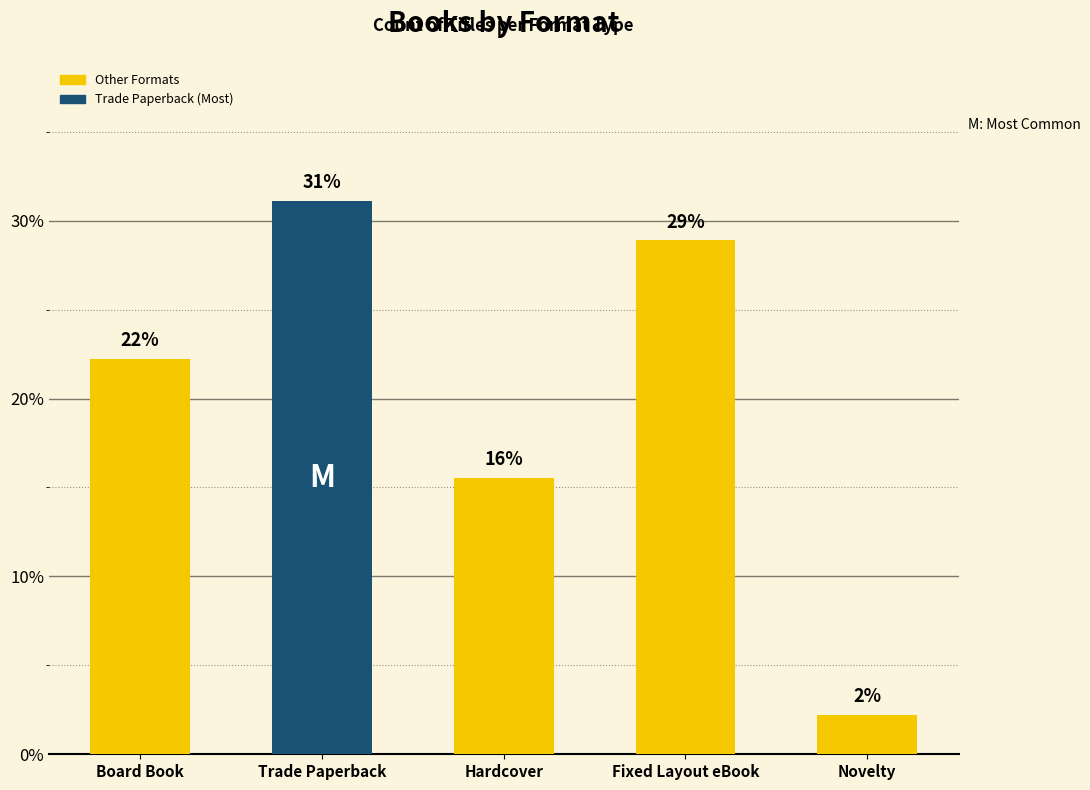

Are the bars grouped side by side (vs. stacked)?

No